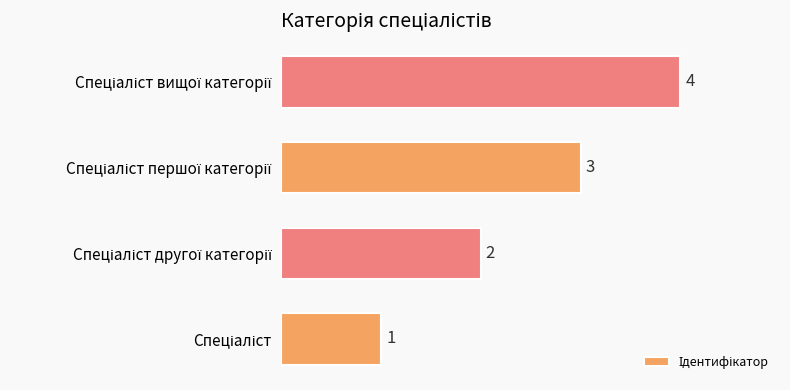

What is the sum of all values?

10